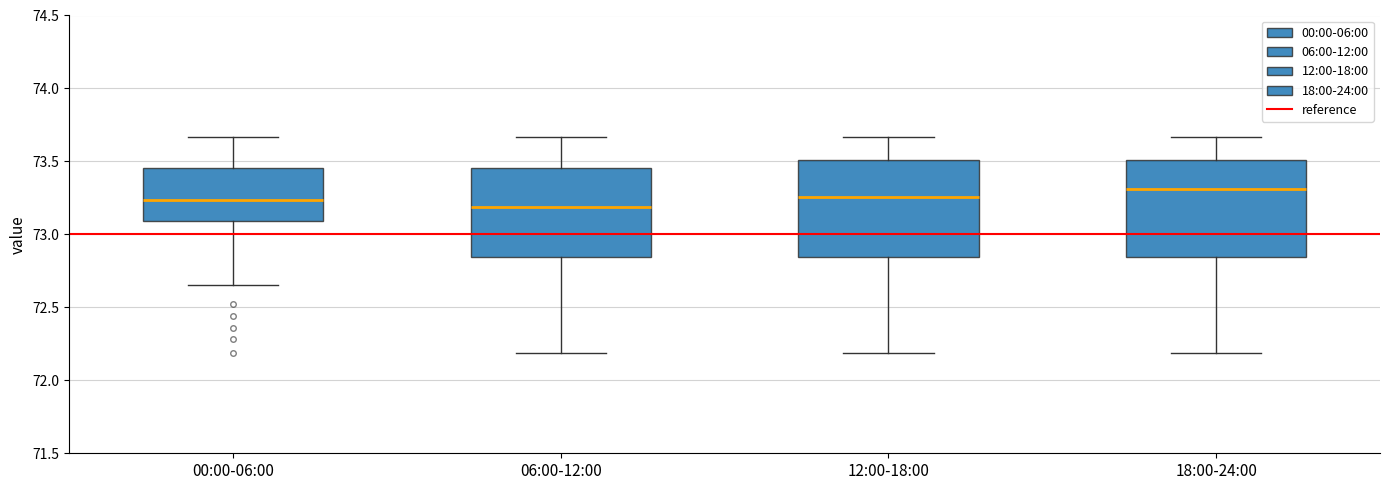

Reading left to right, read every box against the y-axis: the position of its median line, the range the box covers, and the ends of its whiskers. The values are not printed on the chart, so give them approximately, as read against the axis.

00:00-06:00: median 73.25, box 73.10 to 73.45, whiskers 72.65 to 73.65
06:00-12:00: median 73.20, box 72.85 to 73.45, whiskers 72.20 to 73.65
12:00-18:00: median 73.25, box 72.85 to 73.50, whiskers 72.20 to 73.65
18:00-24:00: median 73.30, box 72.85 to 73.50, whiskers 72.20 to 73.65